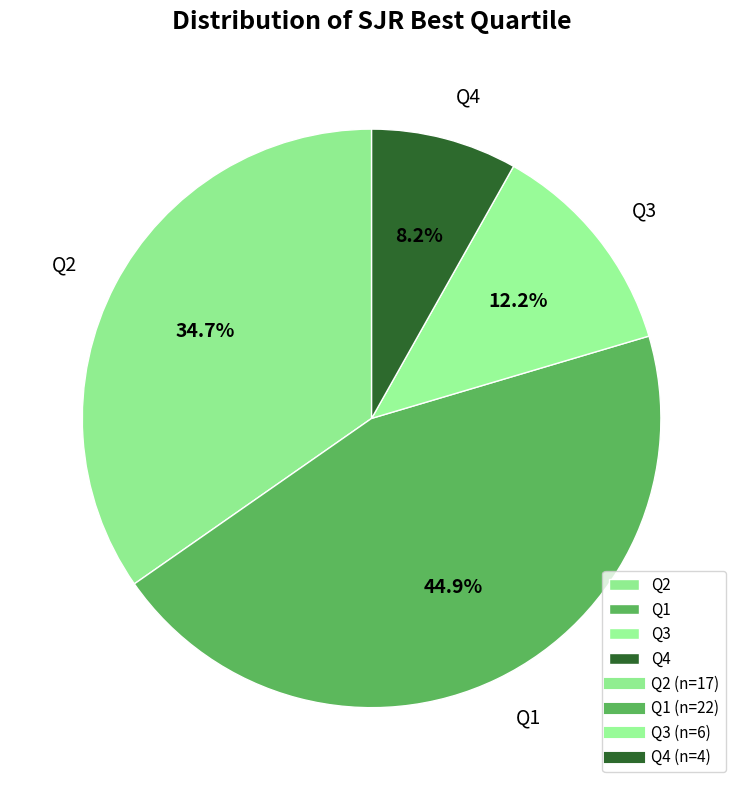

Does Q1 represent more than half of the total?

No